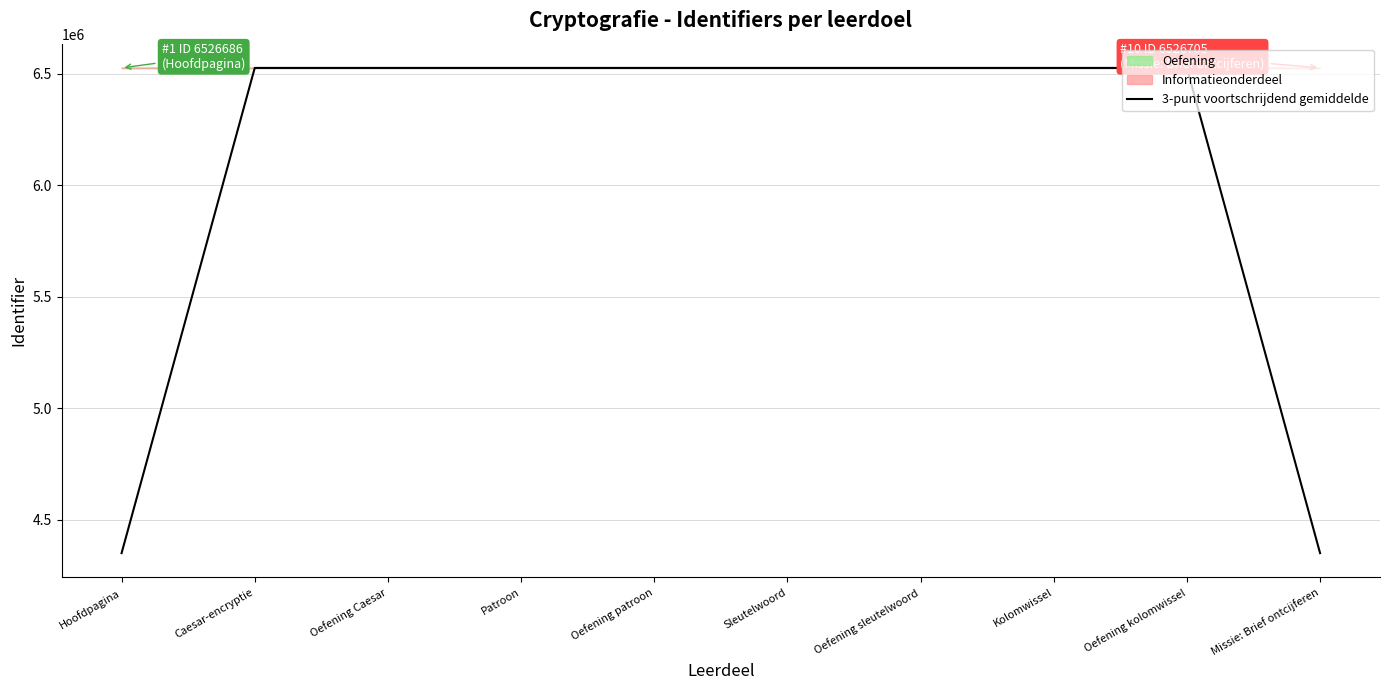

How many interior local peaks (higher than both neighbors) does the data have?

1